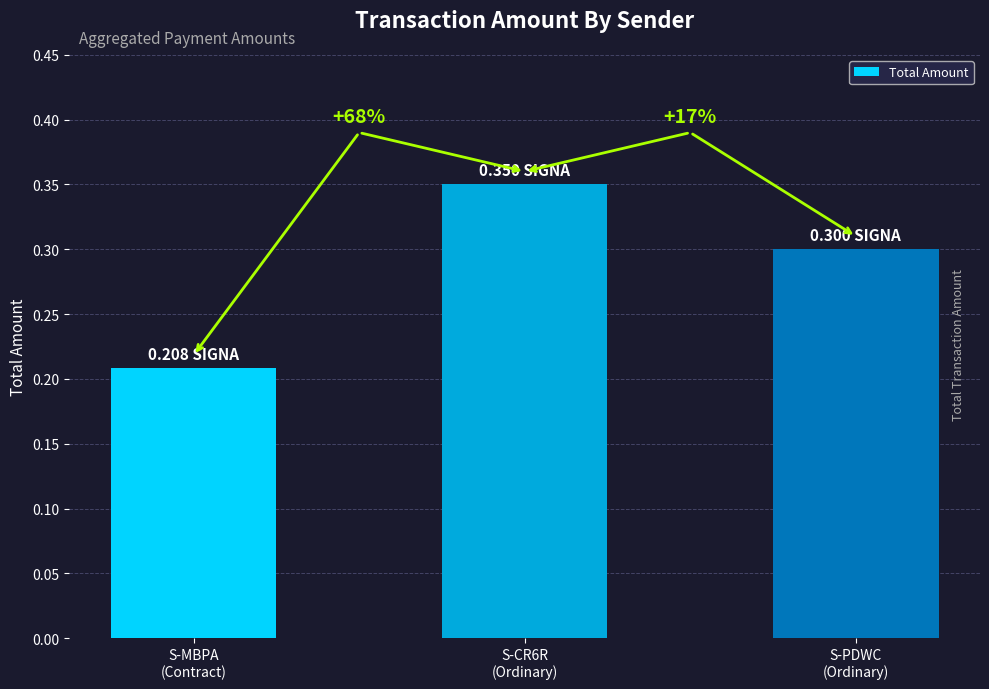

List the labels in order of value, smallest first.

S-MBPA
(Contract), S-PDWC
(Ordinary), S-CR6R
(Ordinary)